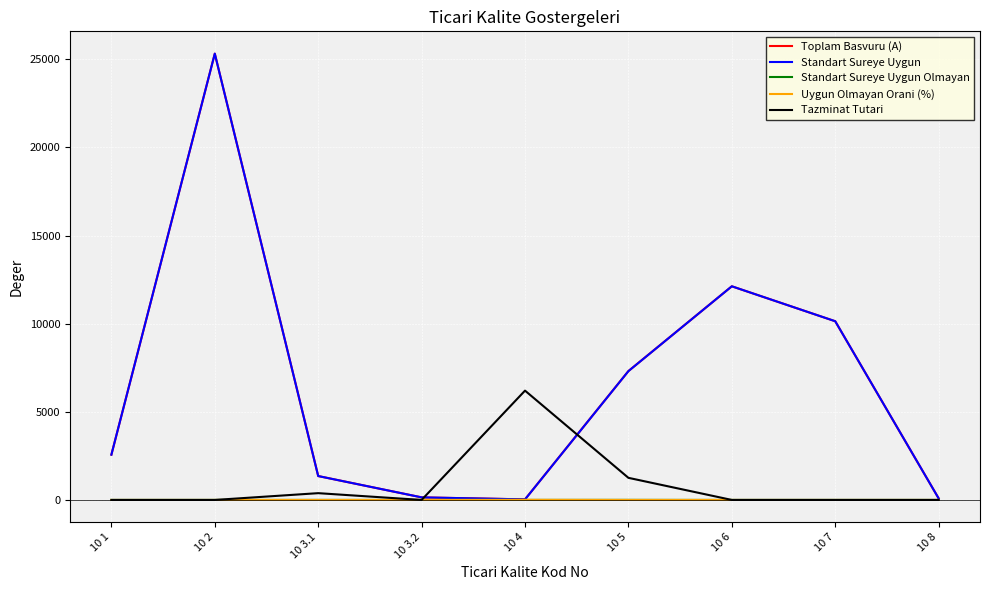

At which category is the sum across all series the highest?

10 2